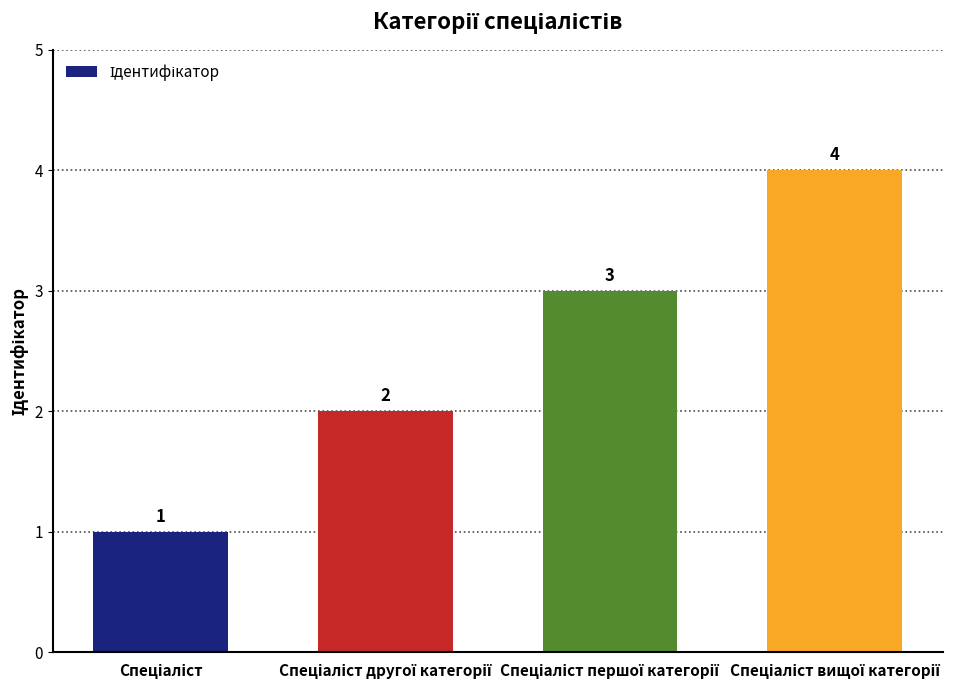

How many values are between 2 and 4?

3